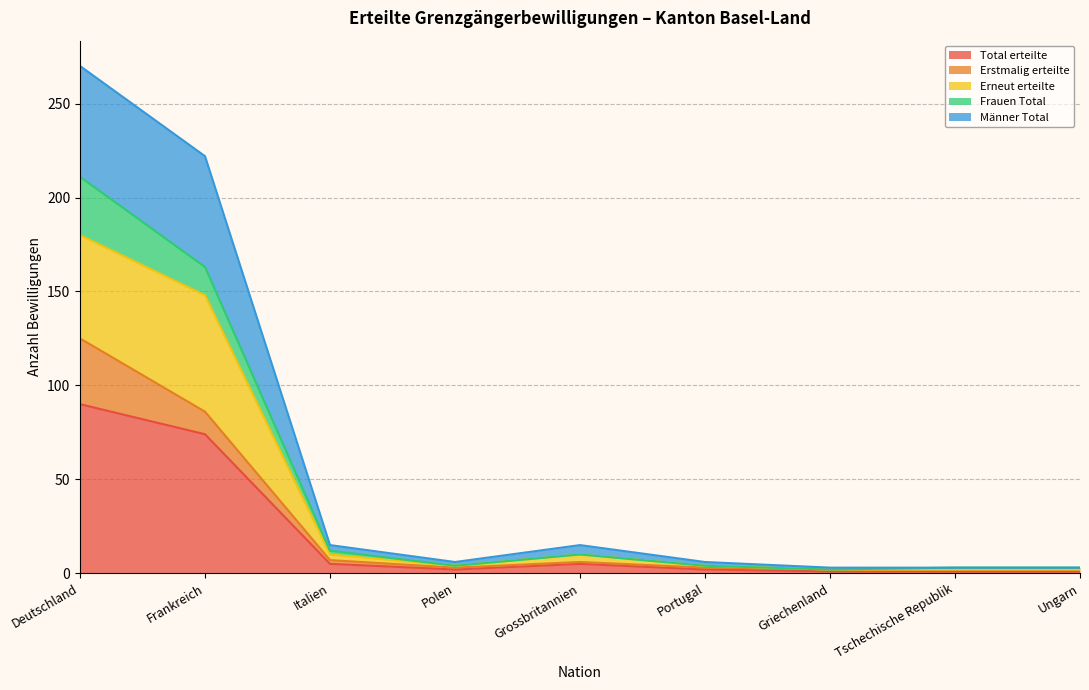

True or false: Frauen Total and Männer Total cross at least once.

False